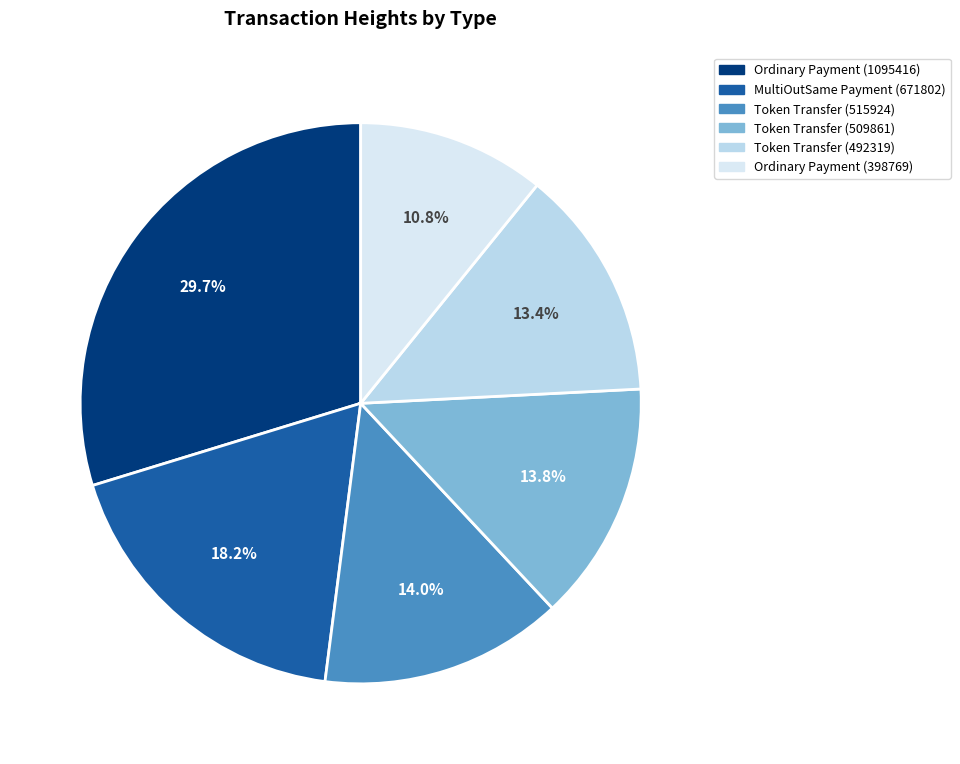

How many segments does this pie chart have?

6